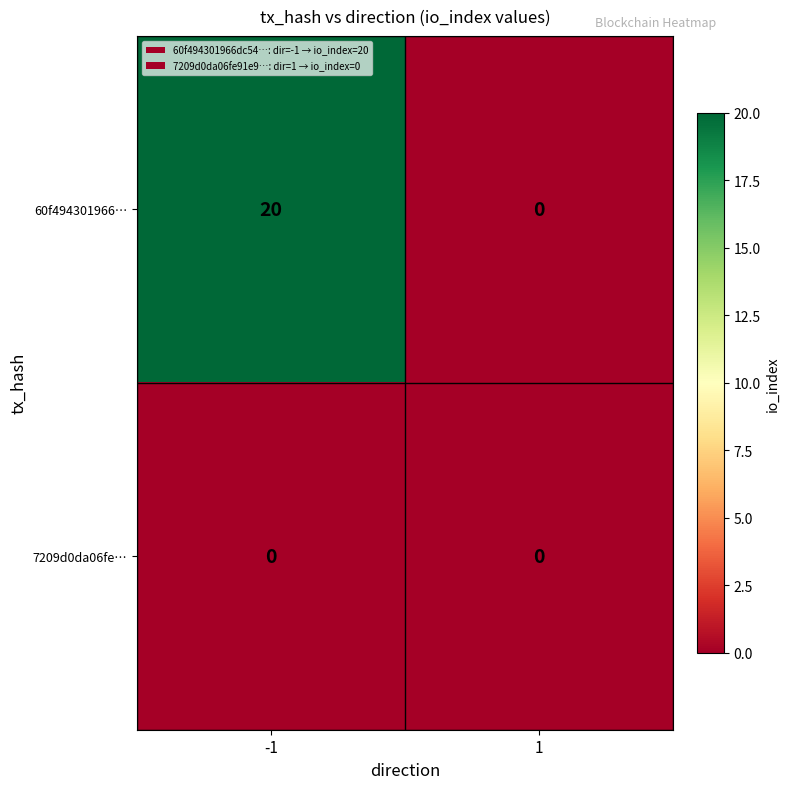

Which series has the widest spread of values?

60f494301966…